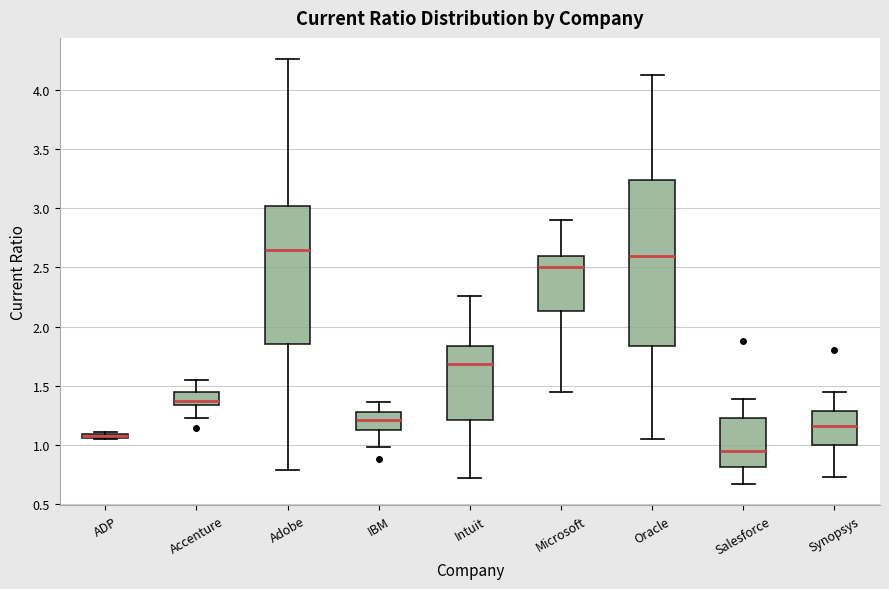

Where is the lower edge of the box for ADP on the y-axis? The values are not printed on the chart, so give them approximately, as read against the axis.

1.05